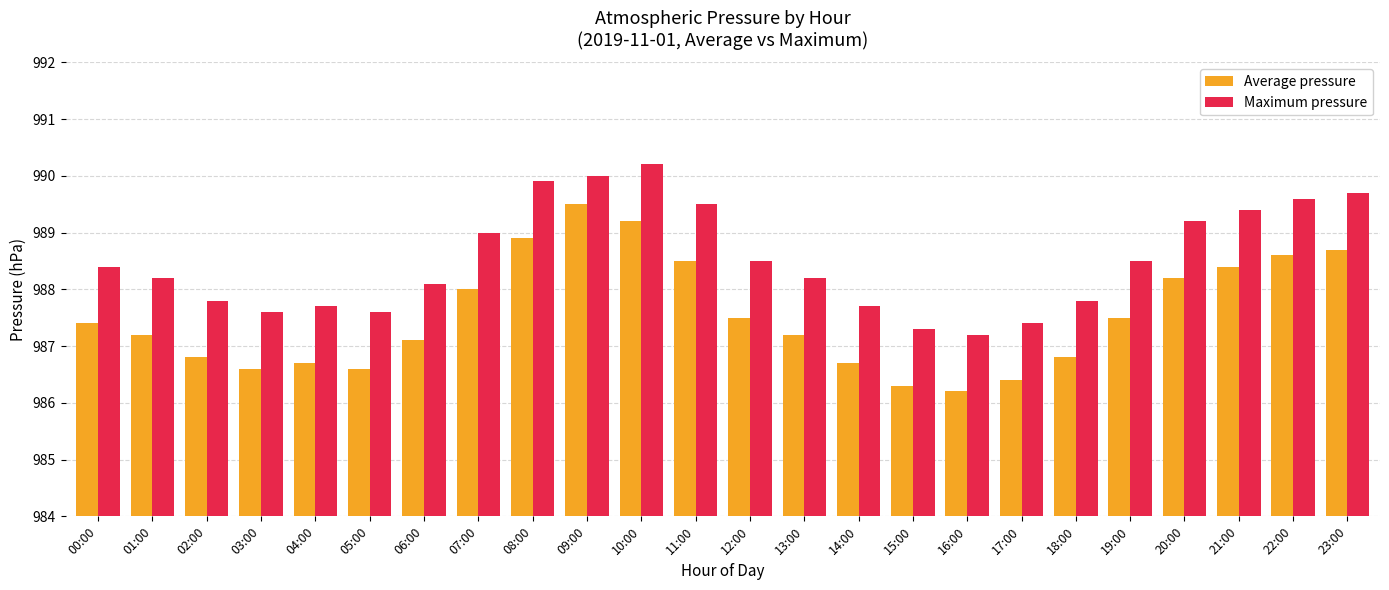

List the series in order of their peak value, highest first.

Maximum pressure, Average pressure